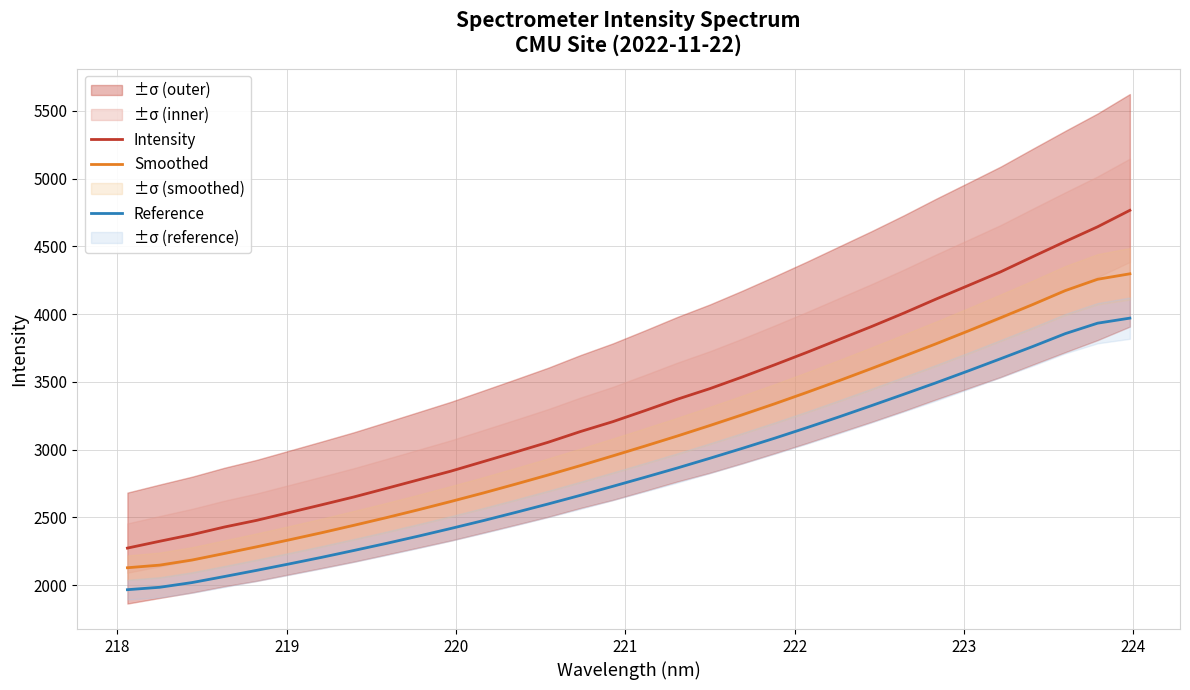

Which series has the largest range (max minus min)?

Intensity